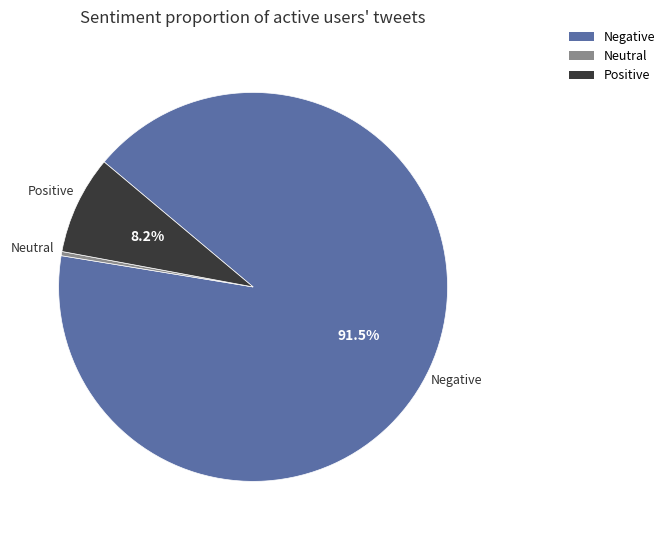

Which slice is the smallest?

Neutral